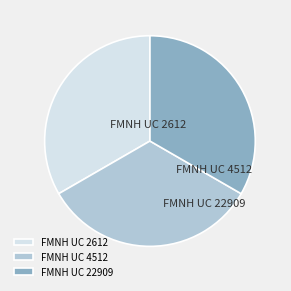

Which category has the smallest portion of the pie?

FMNH UC 22909